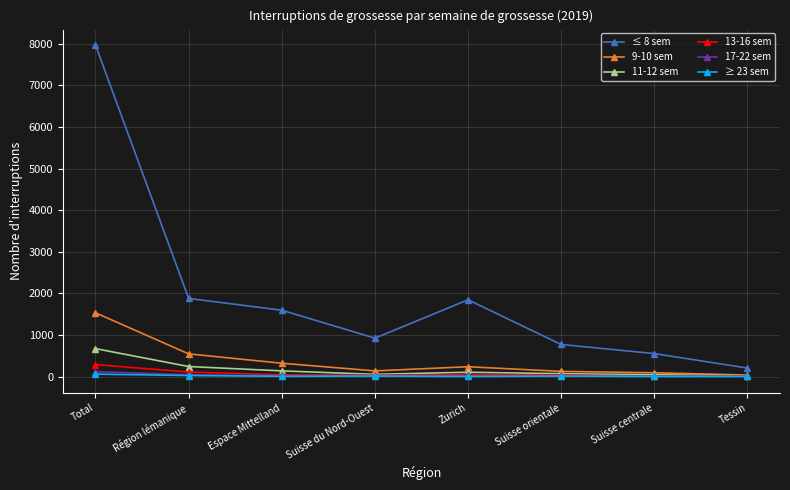

Which category has the highest value in the ≤ 8 sem series?

Total